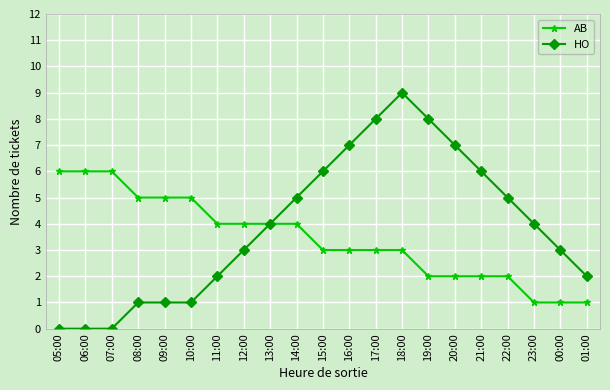

What is the sum of the HO values at 05:00 and 12:00?

3